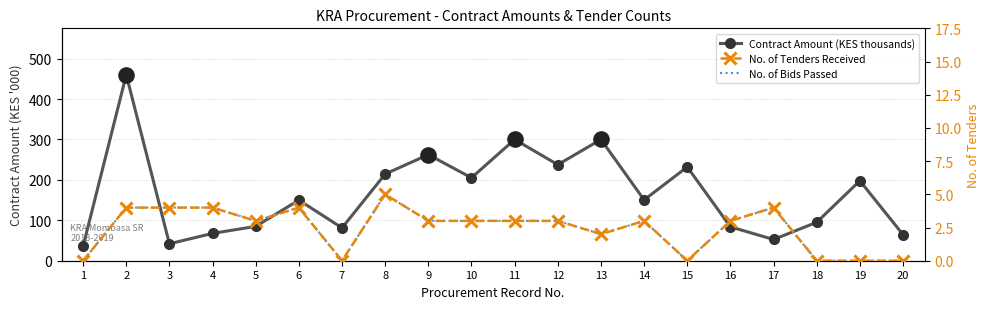

Which series has the largest Y range (max minus min)?

Contract Amount (KES thousands)